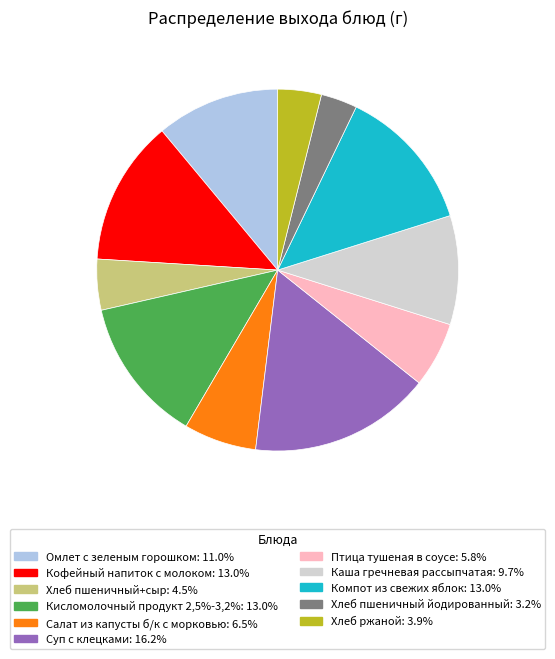

What is the ratio of the value at Каша гречневая рассыпчатая to the value at Хлеб пшеничный йодированный?

3.0